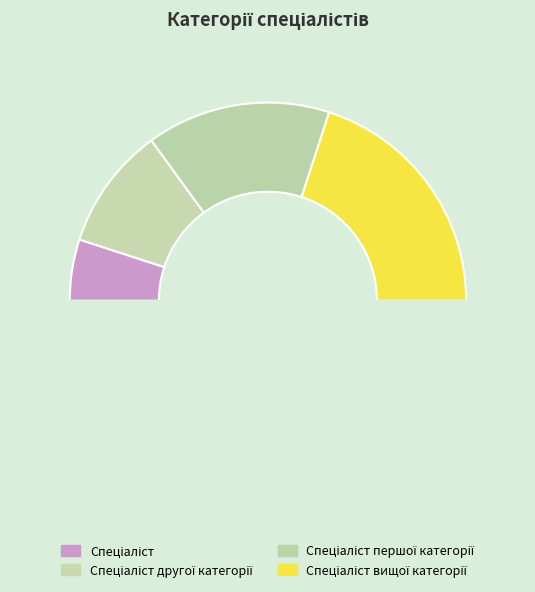

How many slices are in this pie chart?

5